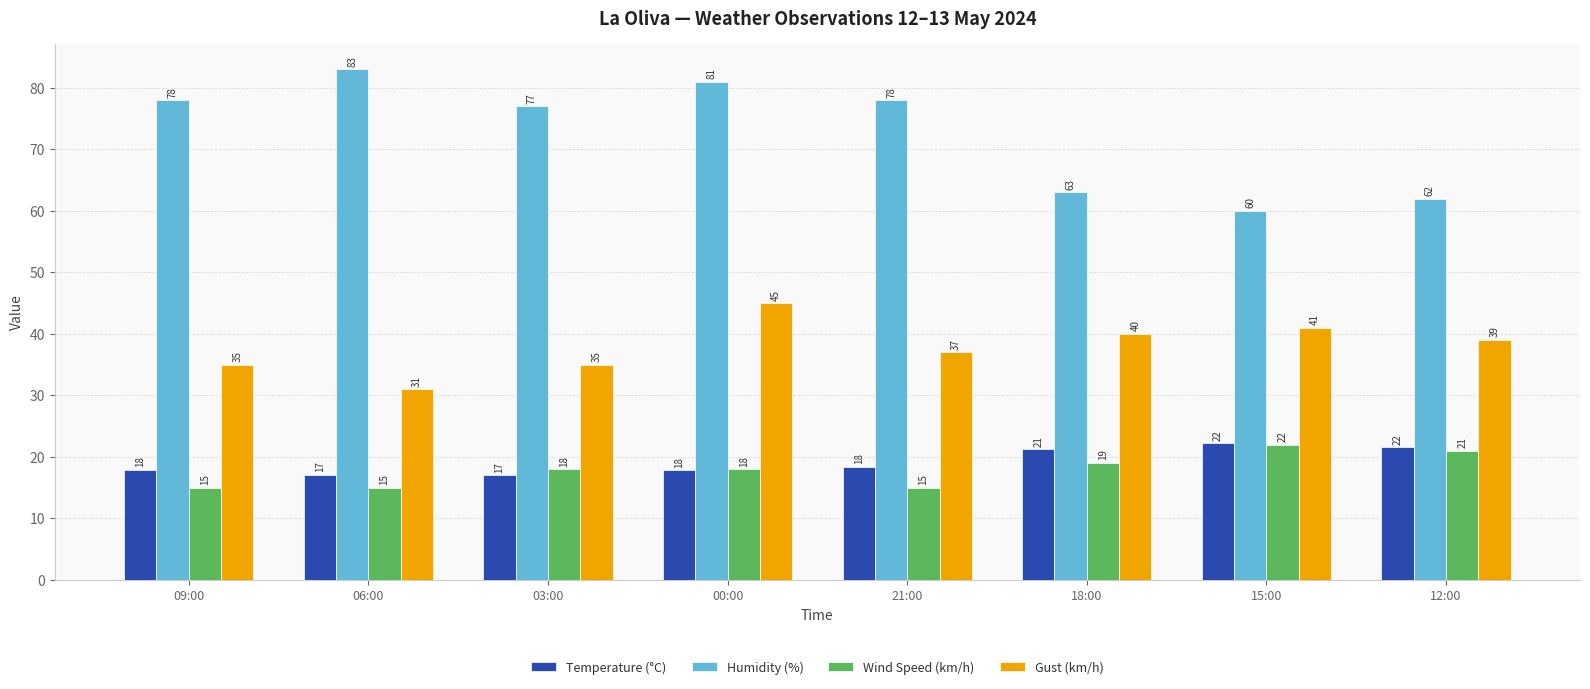

Which category has the lowest value in the Humidity (%) series?

15:00